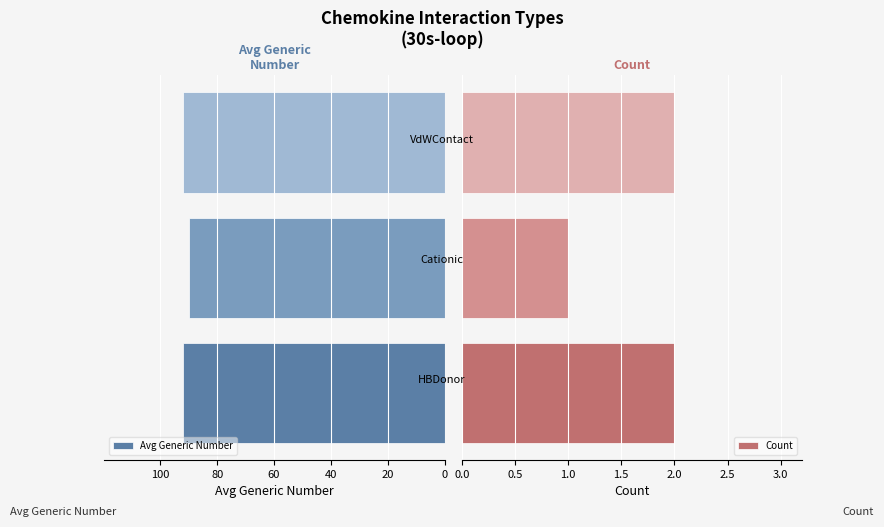

Which series has the largest total across all categories?

Avg Generic Number